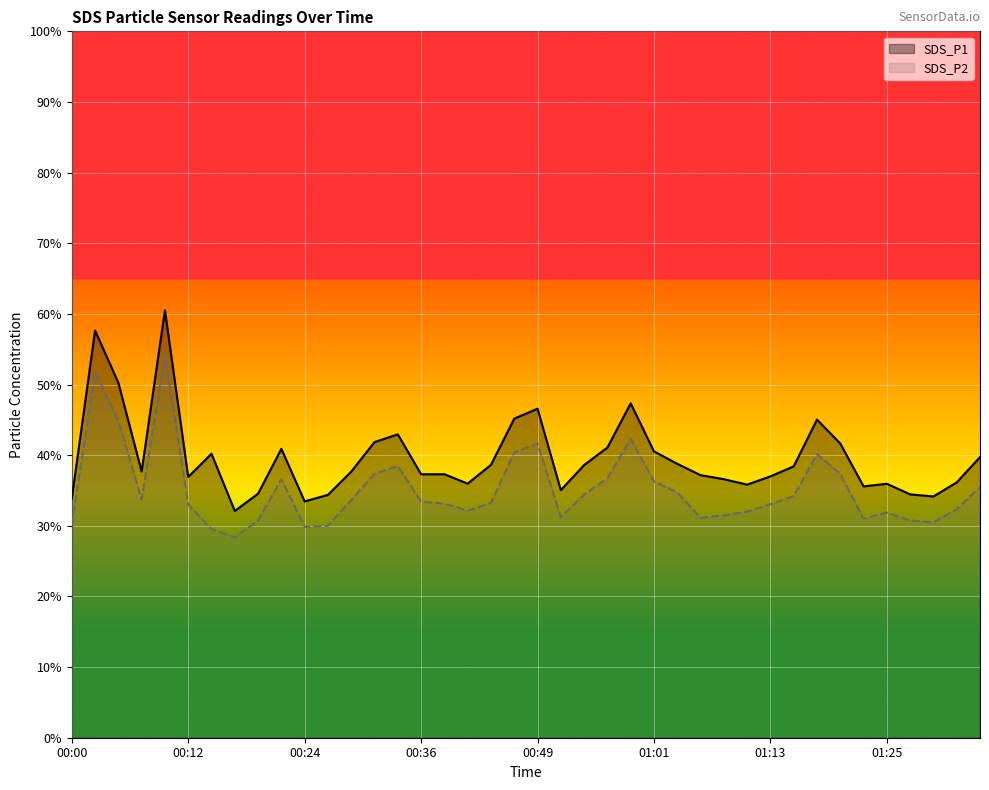

True or false: SDS_P1 and SDS_P2 intersect in this chart.

False